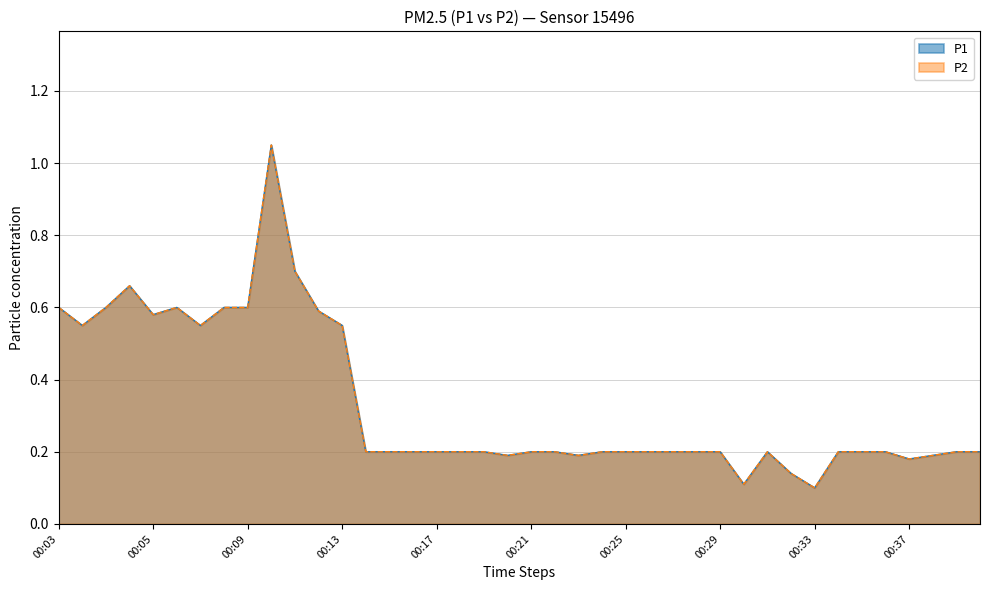

What is the average value of the P1 series?

0.3